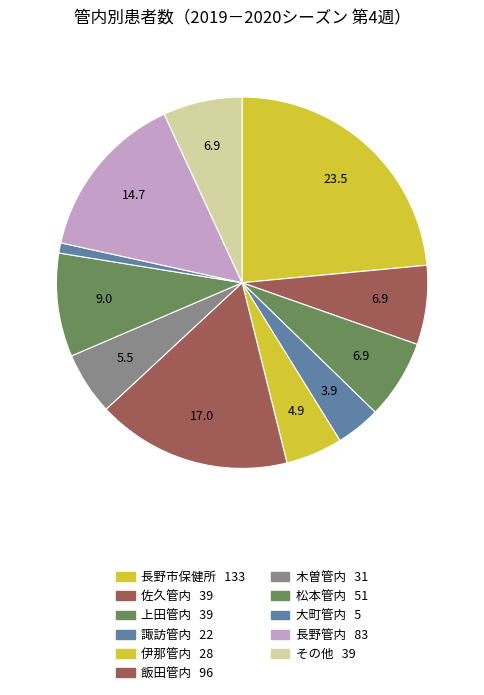

What percentage is the 松本管内 slice, to the nearest percent?

9%